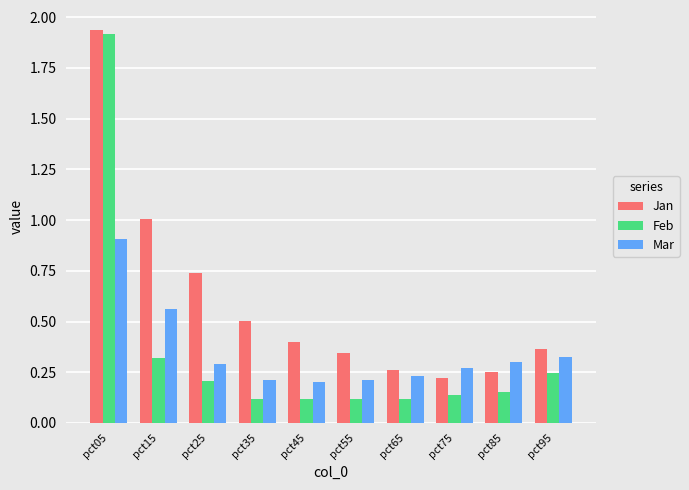

Which series has the largest total across all categories?

Jan